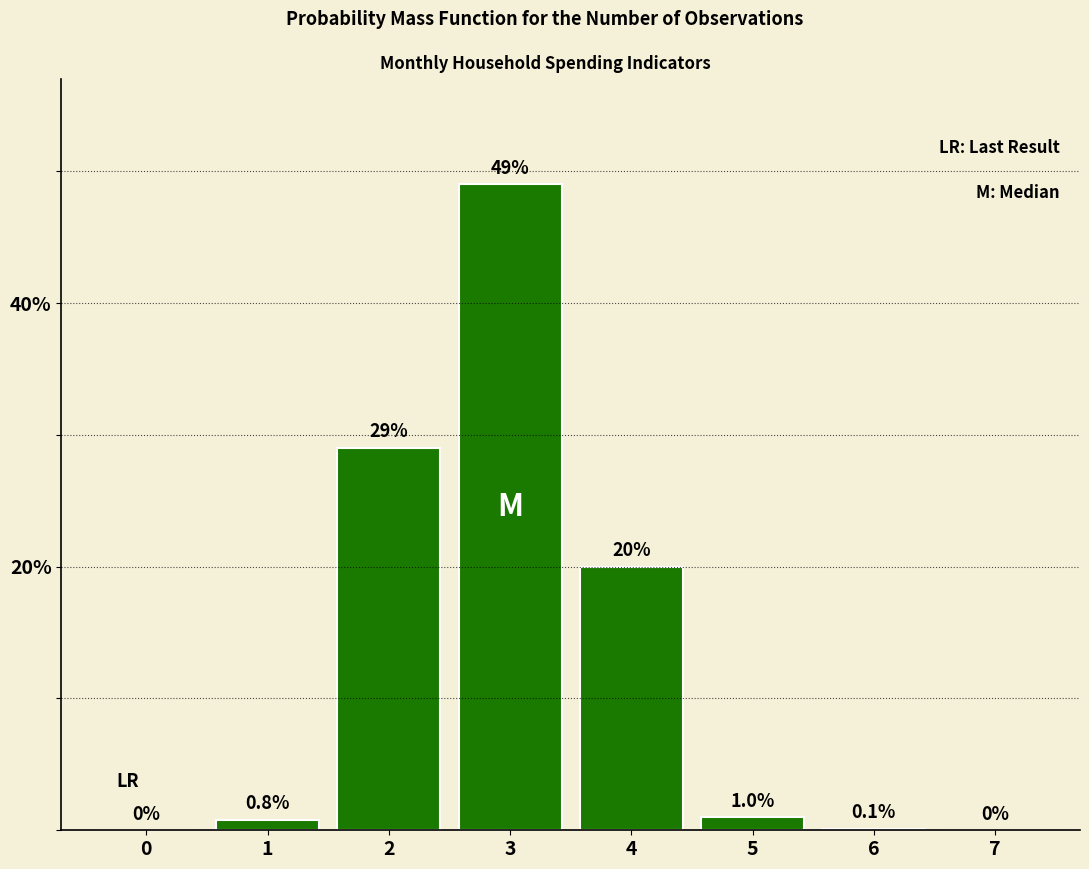

Reading left to right, transcribe all the data shown in this chart.

0=0.0	1=0.8	2=29.0	3=49.0	4=20.0	5=1.0	6=0.1	7=0.0